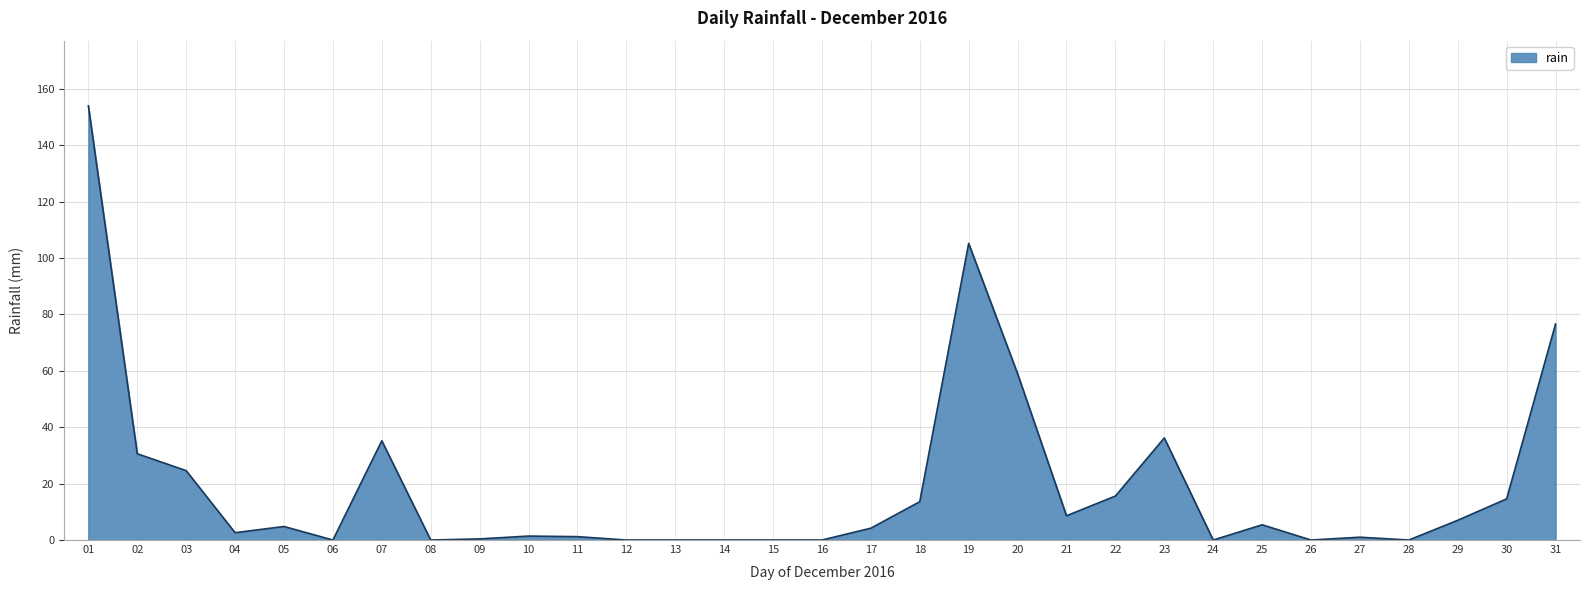

Where is the data nearest to the value 77?

31